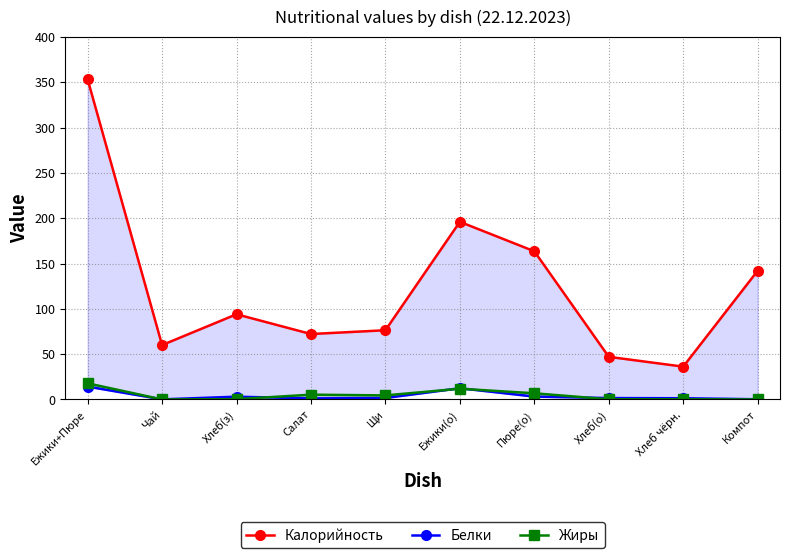

Between Ежики+Пюре and Хлеб чёрн., which series saw the biggest shift?

Калорийность